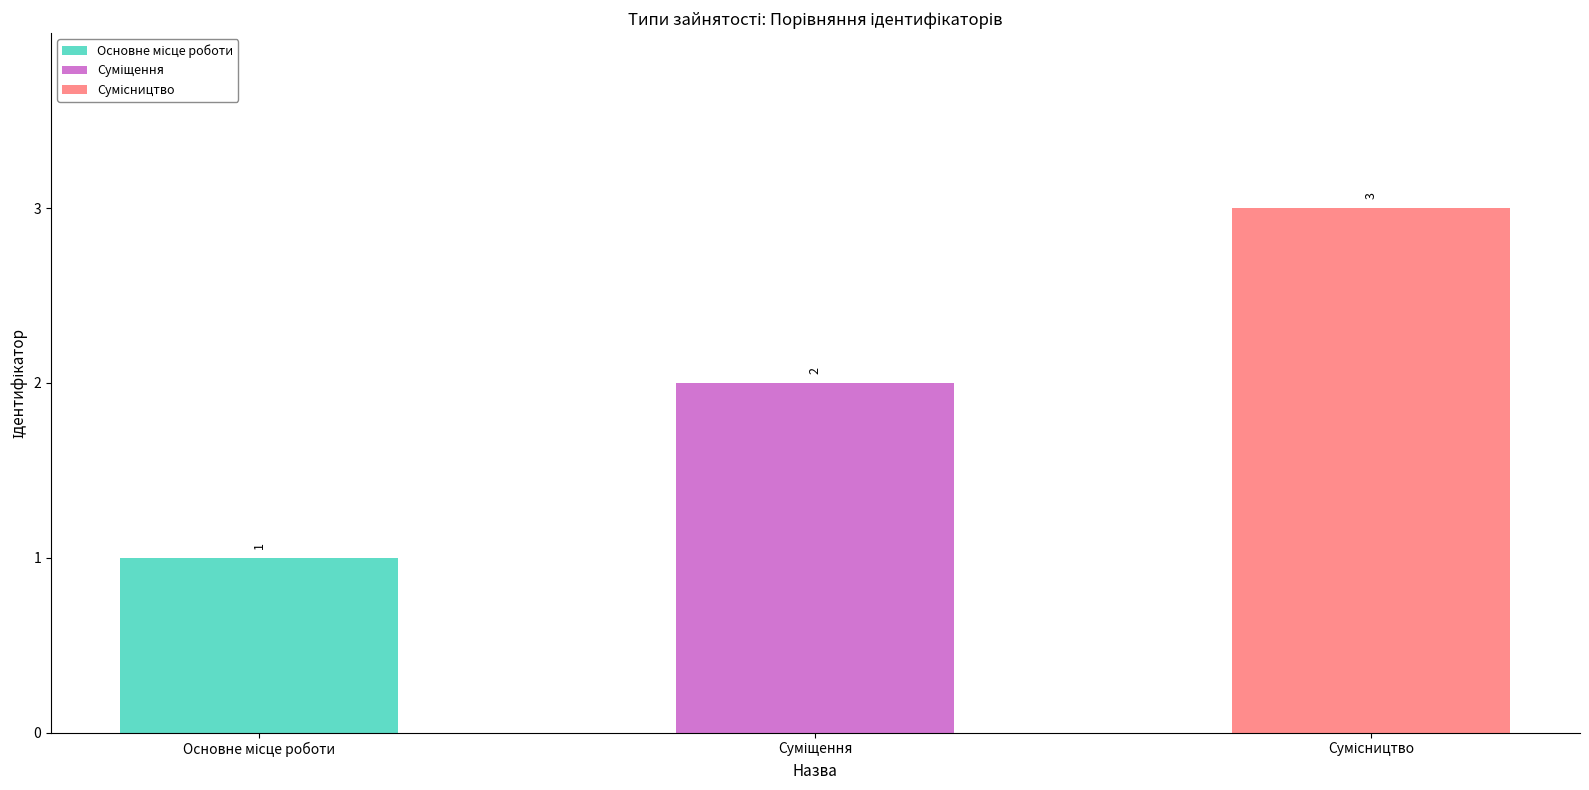

What is the change in value from Основне місце роботи to Суміщення?

+1